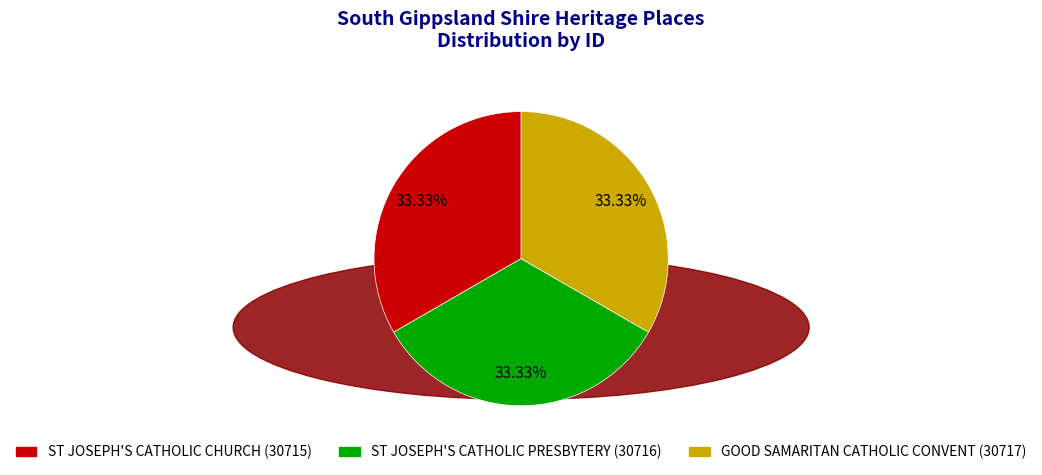

To the nearest percent, what percentage of the pie is ST JOSEPH'S CATHOLIC CHURCH?

33%